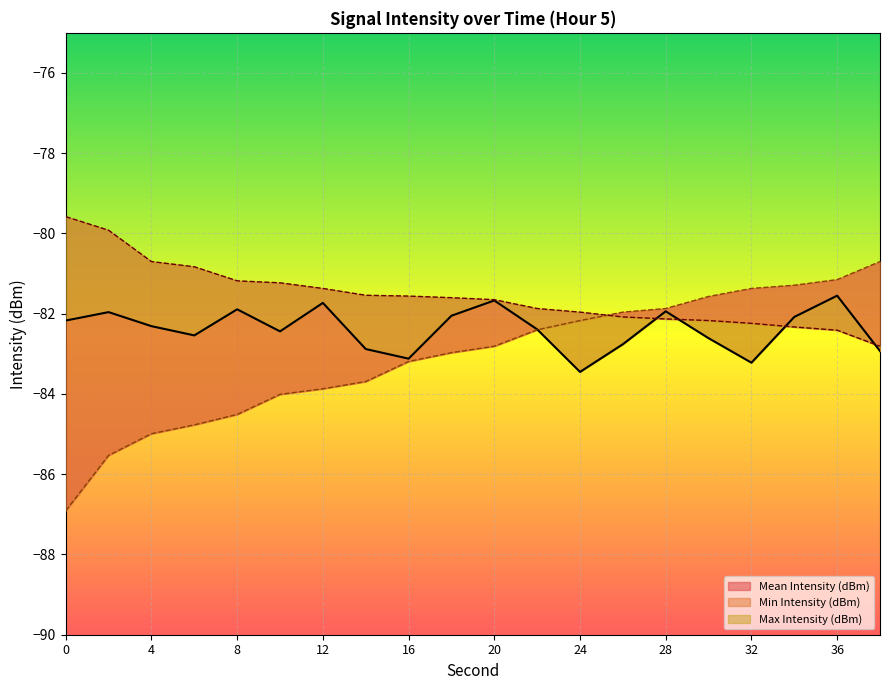

Reading left to right, list all the values displayed in this chart.

Mean Intensity (dBm): -82.2	-82.0	-82.3	-82.5	-81.9	-82.4	-81.7	-82.9	-83.1	-82.0	-81.7	-82.4	-83.5	-82.8	-81.9	-82.6	-83.2	-82.1	-81.5	-82.9
Min Intensity (dBm): -86.9	-85.5	-85.0	-84.8	-84.5	-84.0	-83.9	-83.7	-83.2	-83.0	-82.8	-82.4	-82.2	-82.0	-81.9	-81.6	-81.4	-81.3	-81.2	-80.7
Max Intensity (dBm): -79.6	-79.9	-80.7	-80.8	-81.2	-81.2	-81.4	-81.5	-81.6	-81.6	-81.7	-81.9	-82.0	-82.1	-82.1	-82.2	-82.2	-82.3	-82.4	-82.8